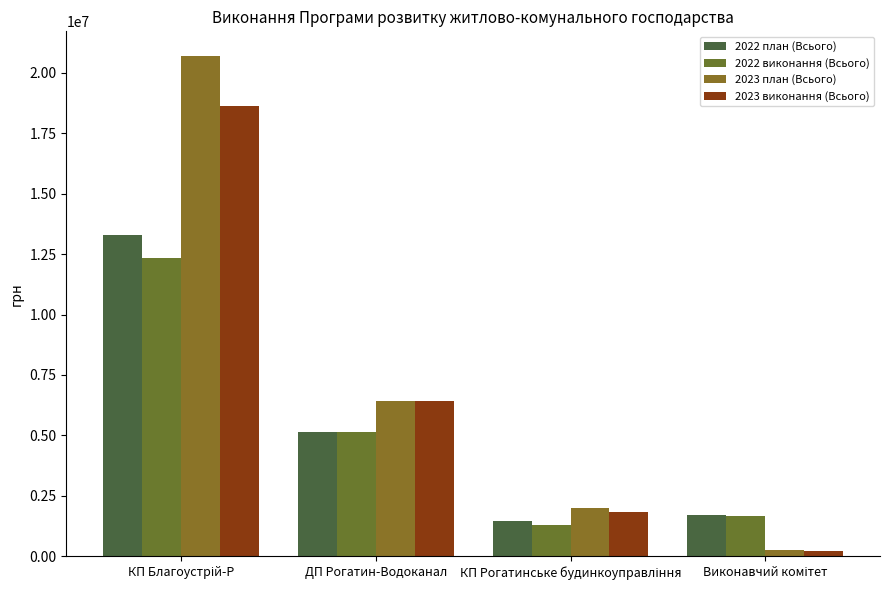

Where does the 2023 план (Всього) series first go above 6429598?

КП Благоустрій-Р